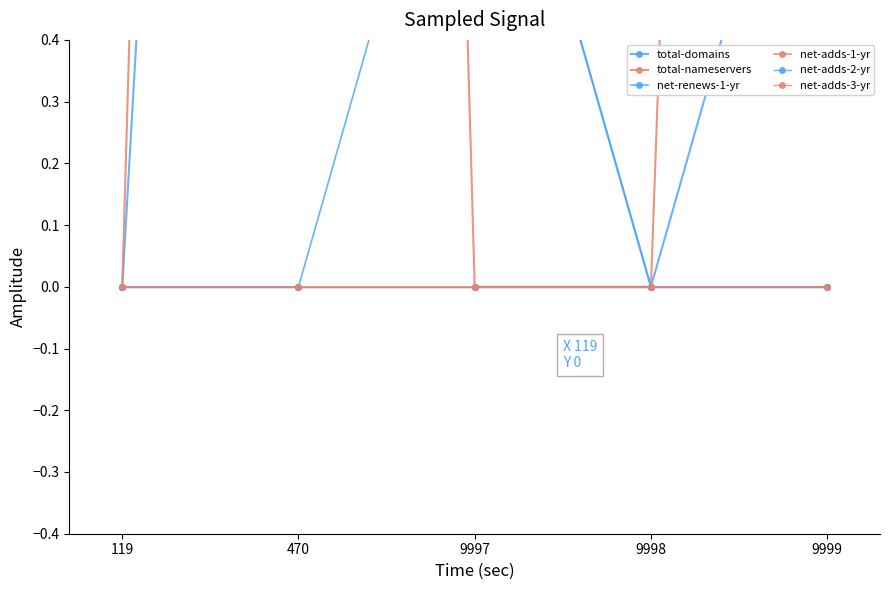

Which series changed the most between 119 and 470?

total-nameservers